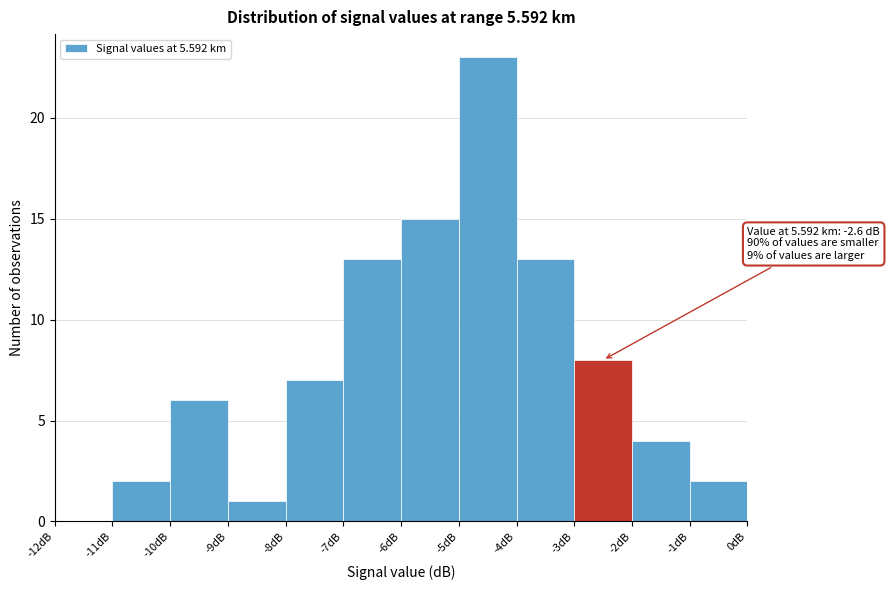

Which range on the x-axis has the tallest bar?

-5 to -4